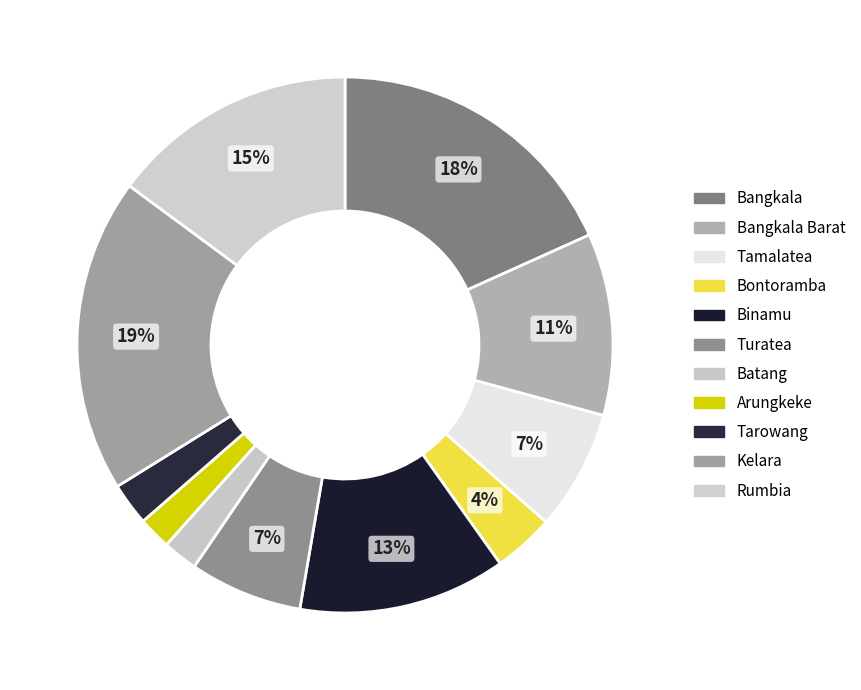

How many slices are in this pie chart?

11